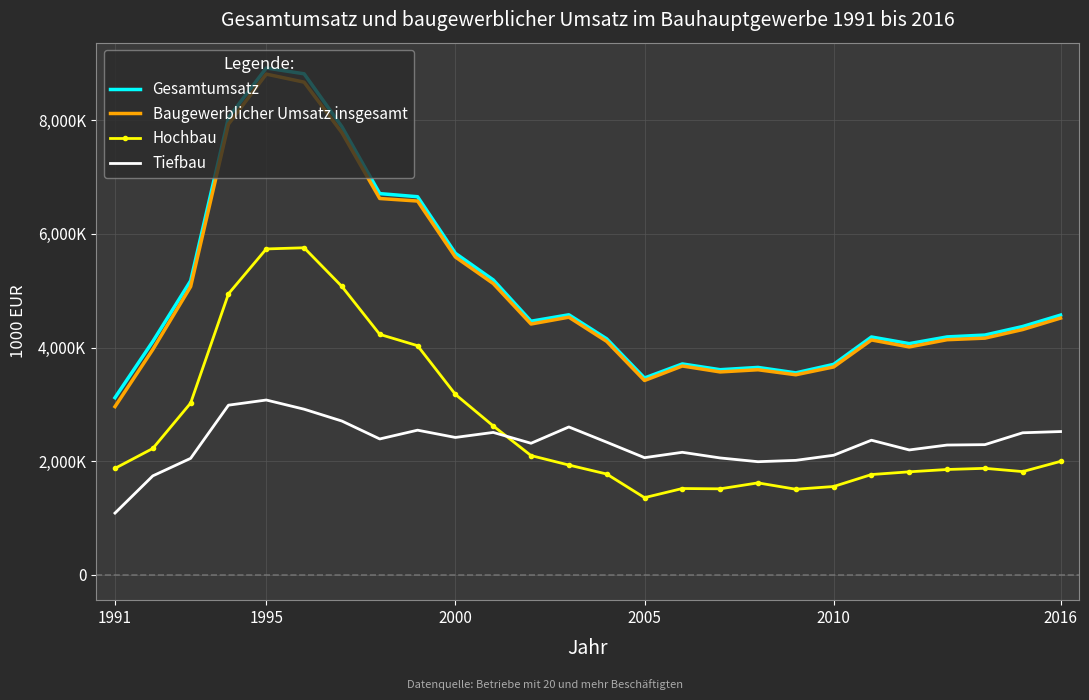

What are all the series names shown in the legend?

Gesamtumsatz, Baugewerblicher Umsatz insgesamt, Hochbau, Tiefbau